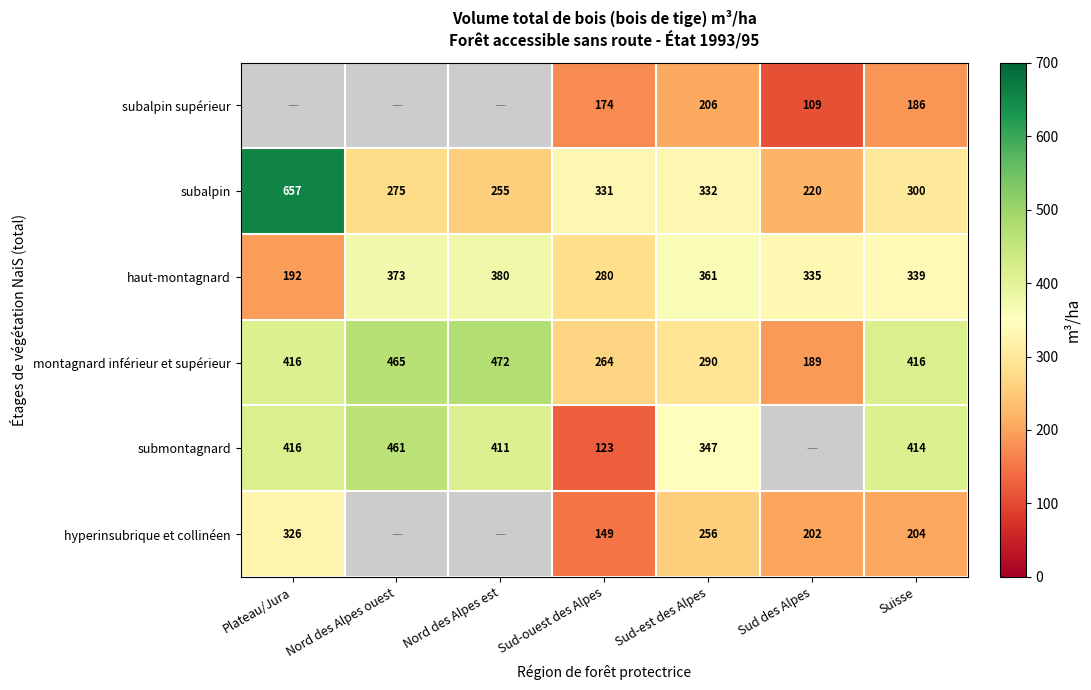

What is the sum of the hyperinsubrique et collinéen values at Sud-est des Alpes and Suisse?

460.0